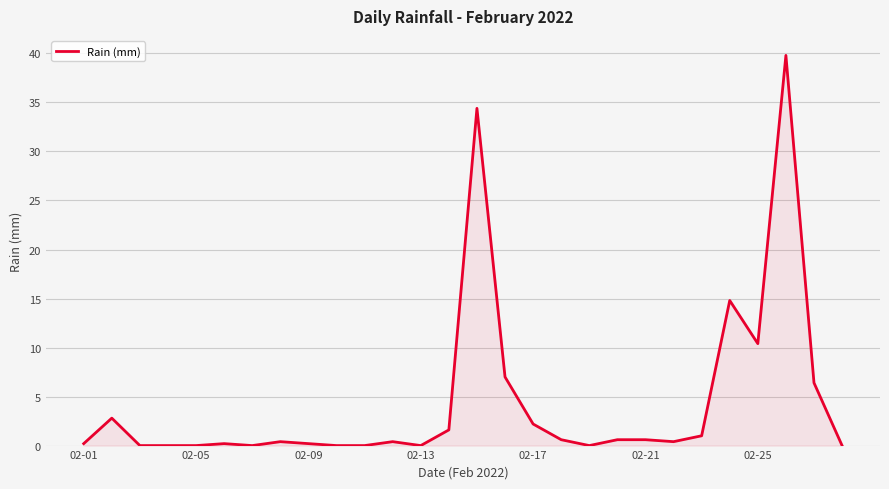

What is the maximum value shown in the chart?

39.8